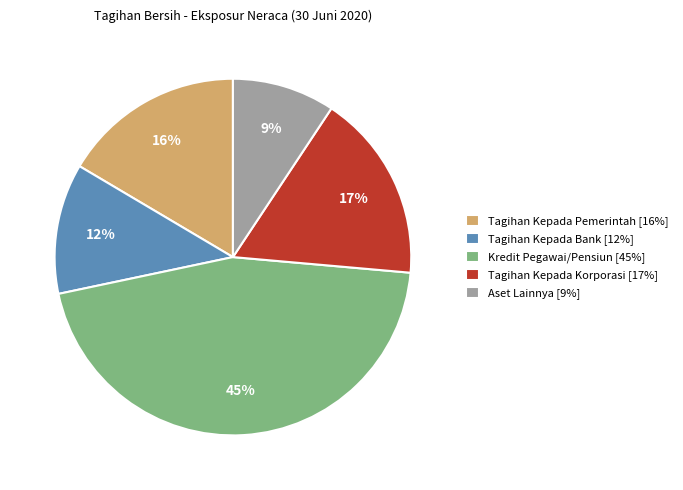

Rank the categories by value from highest to lowest.

Kredit Pegawai/Pensiun, Tagihan Kepada Korporasi, Tagihan Kepada Pemerintah, Tagihan Kepada Bank, Aset Lainnya